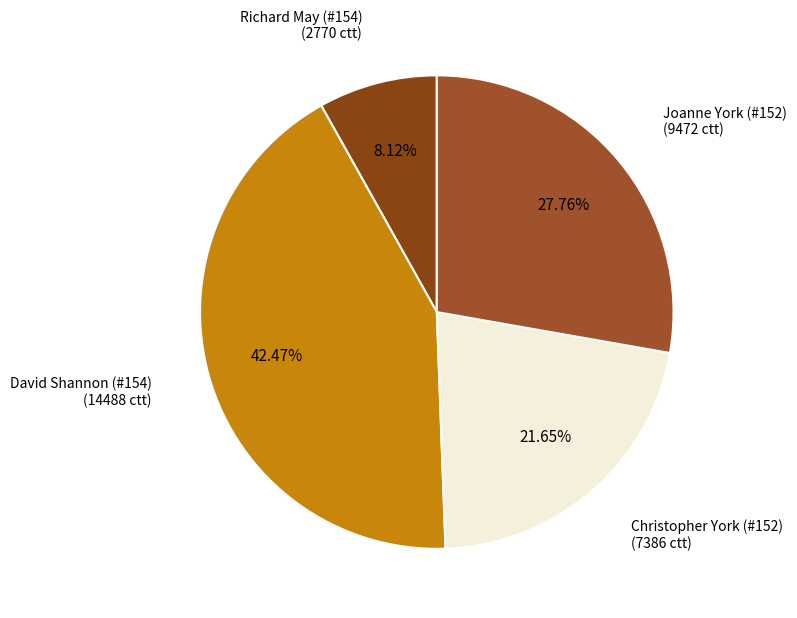

To the nearest percent, what is the difference between the Richard May (#154) and David Shannon (#154) slice percentages?

34%